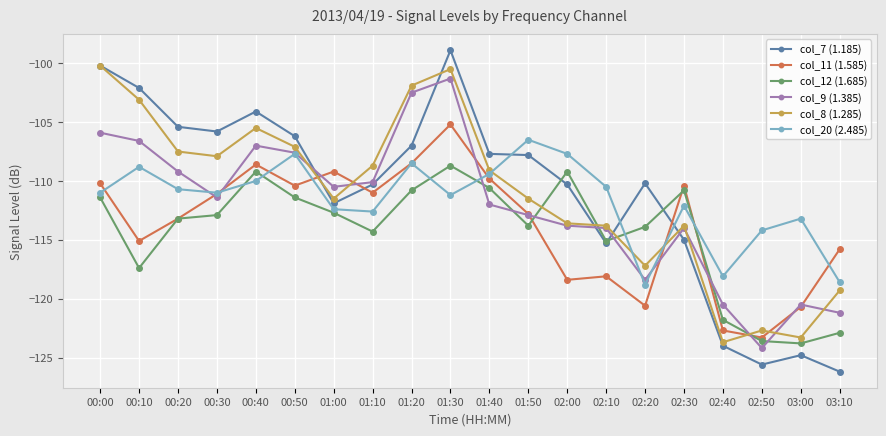

How many interior local valleys does the col_20 (2.485) series have?

5